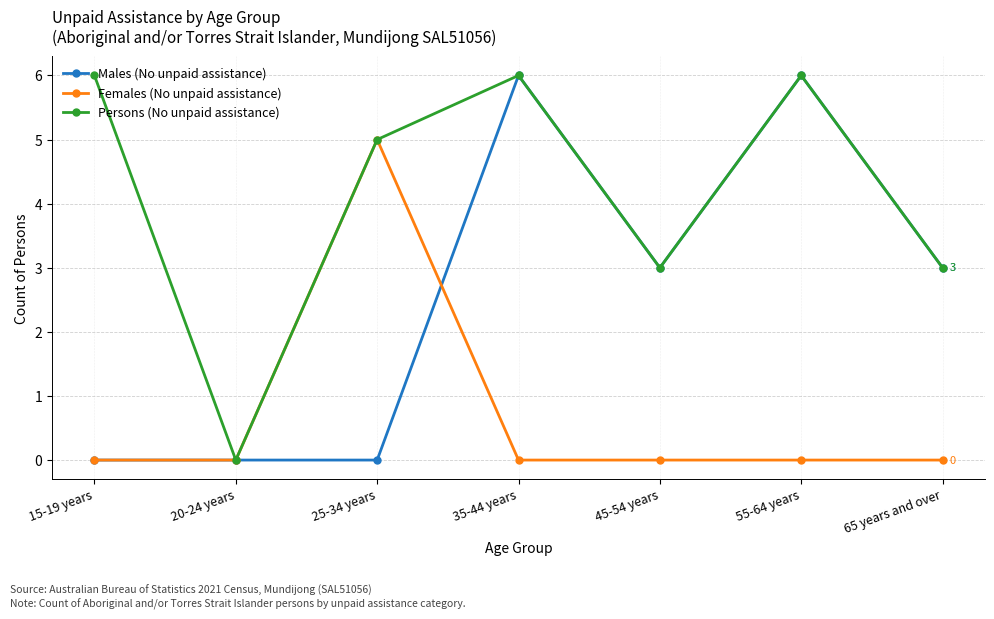

Which series changed the most between 15-19 years and 35-44 years?

Males (No unpaid assistance)